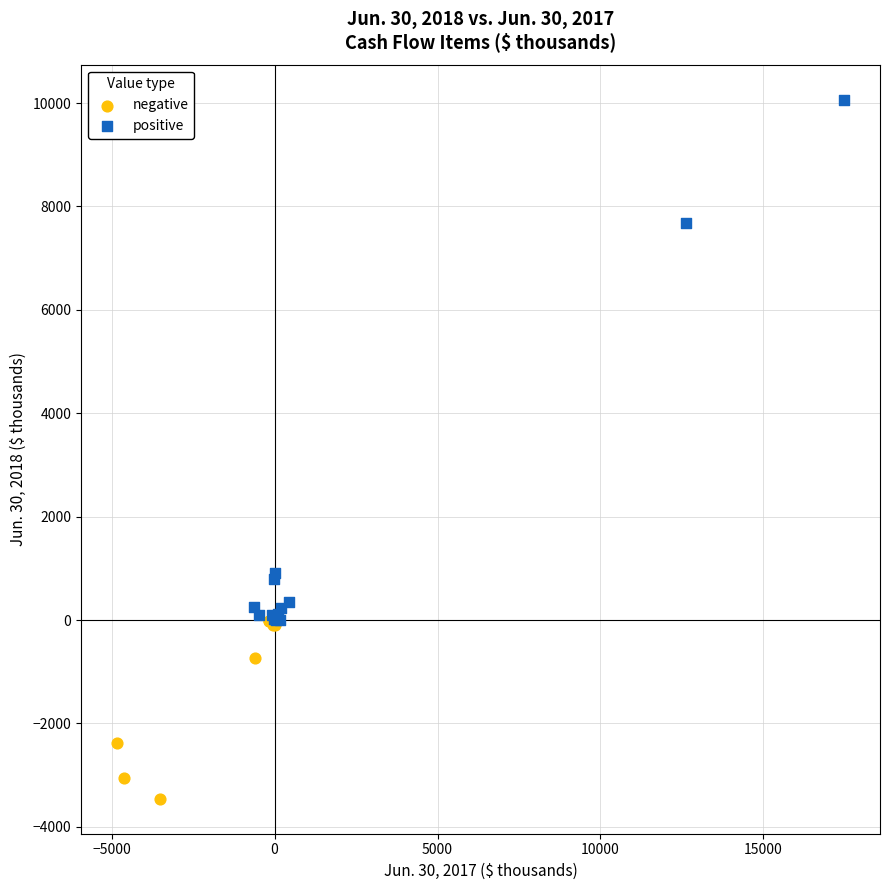

Which series reaches the minimum Y coordinate?

negative